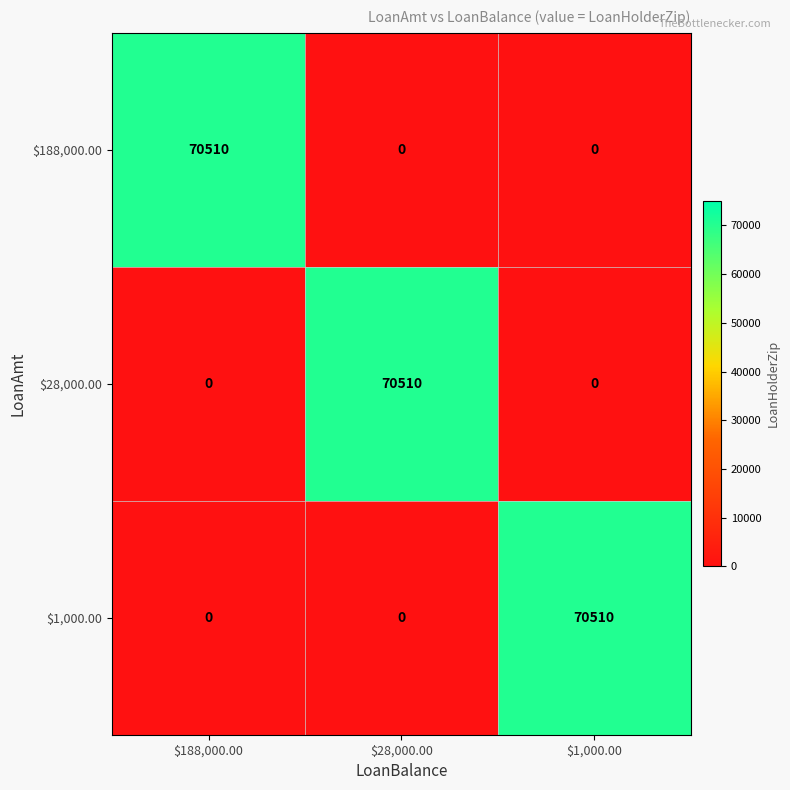

What is the highest value of the $188,000.00 series?

70510